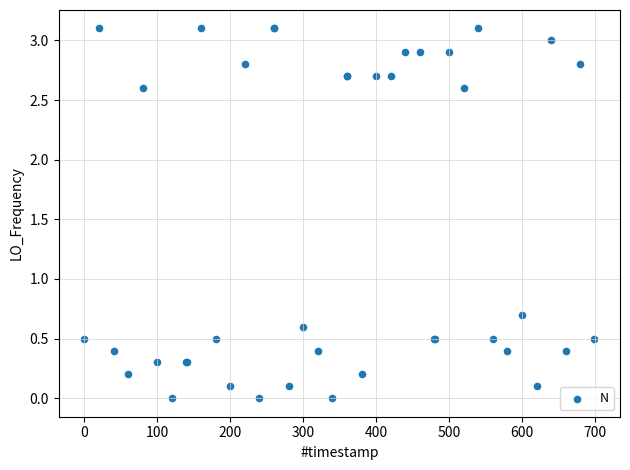

What Y value in the scatter plot is closest to 1?

0.7